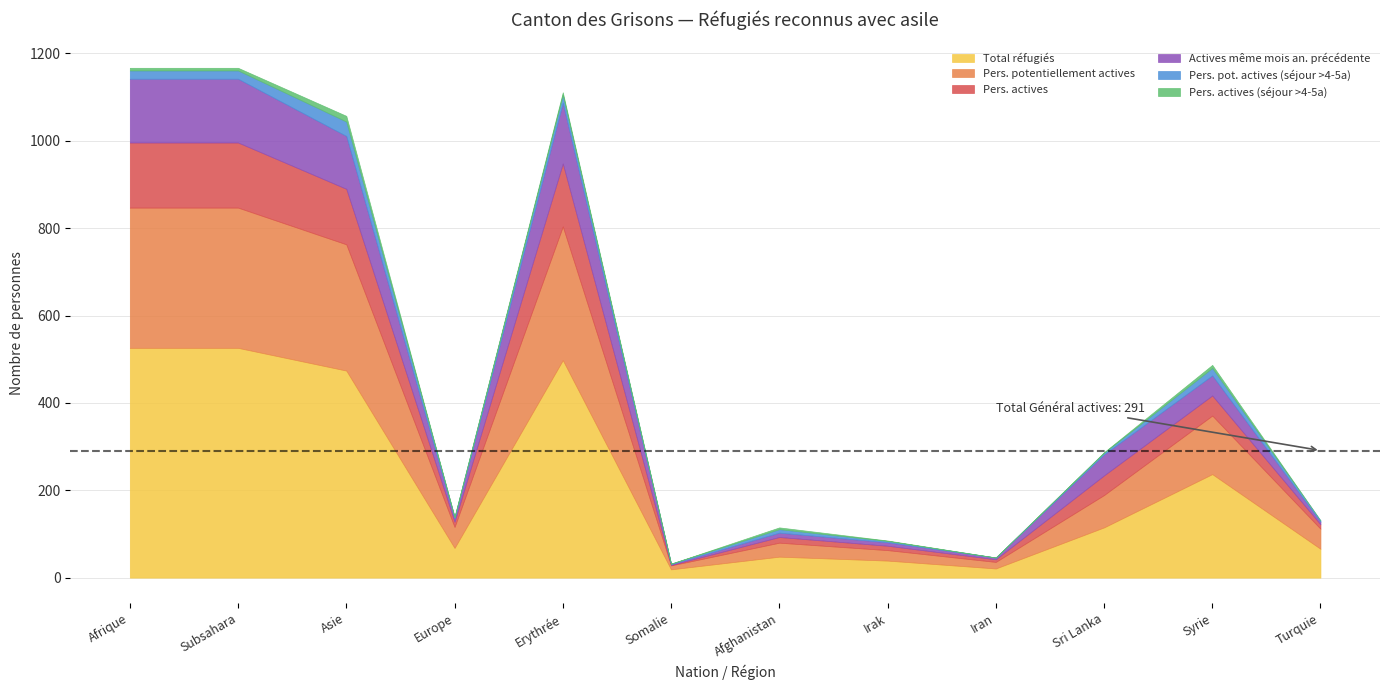

Does the chart have visible grid lines?

Yes